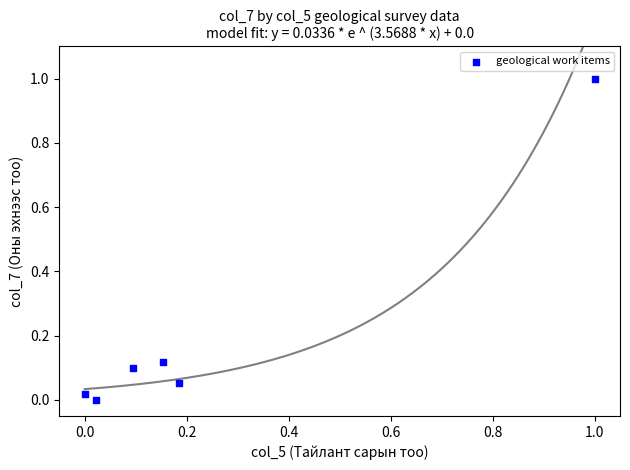

What is the range of Y values (max minus min)?

1.0